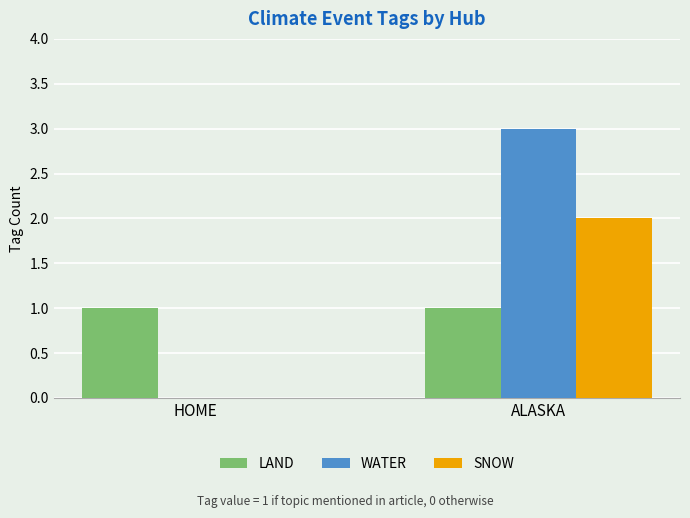

Is it true that WATER equals -2 at HOME?

False